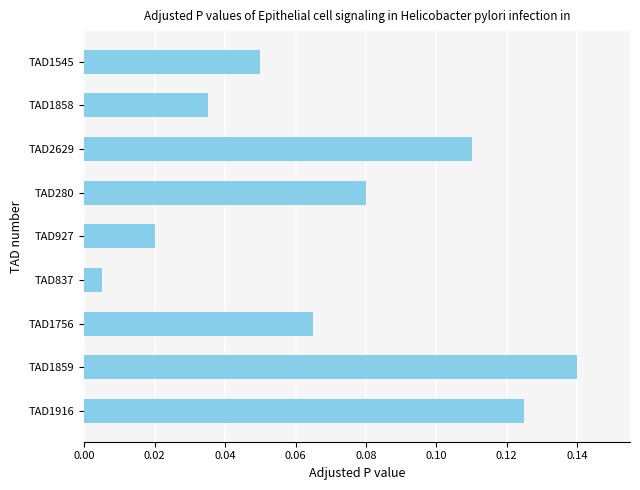

Rank the categories by value from lowest to highest.

TAD837, TAD927, TAD1858, TAD1545, TAD1756, TAD280, TAD2629, TAD1916, TAD1859